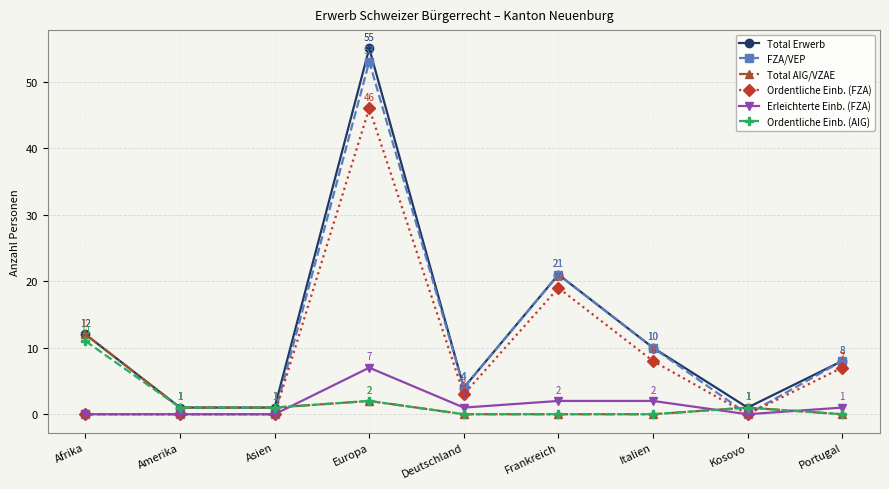

What is the maximum value for Total Erwerb?

55